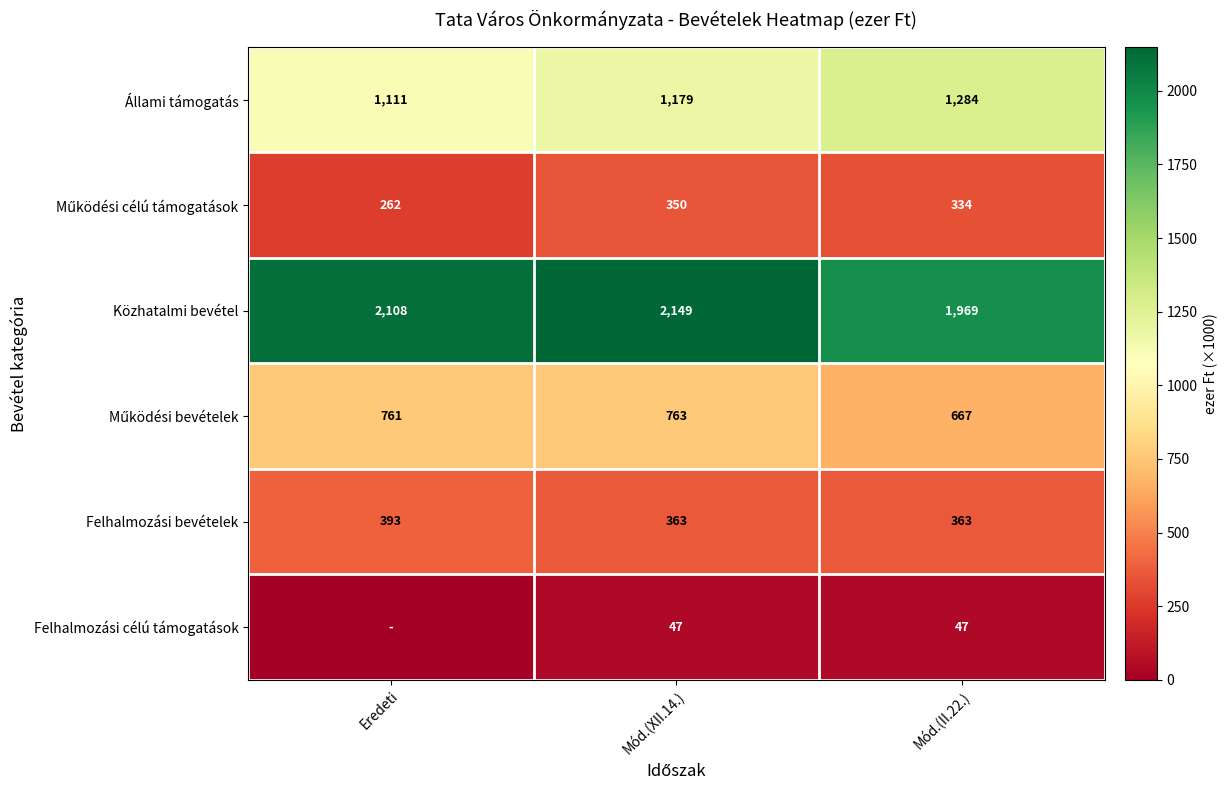

Between Eredeti and Mód.(II.22.), which is larger?

Mód.(II.22.)